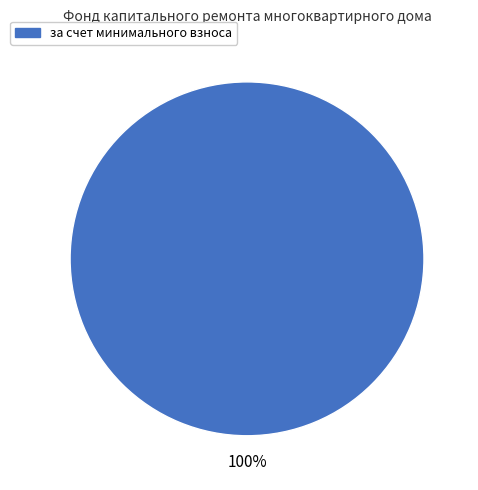

Does any single category account for the majority?

Yes